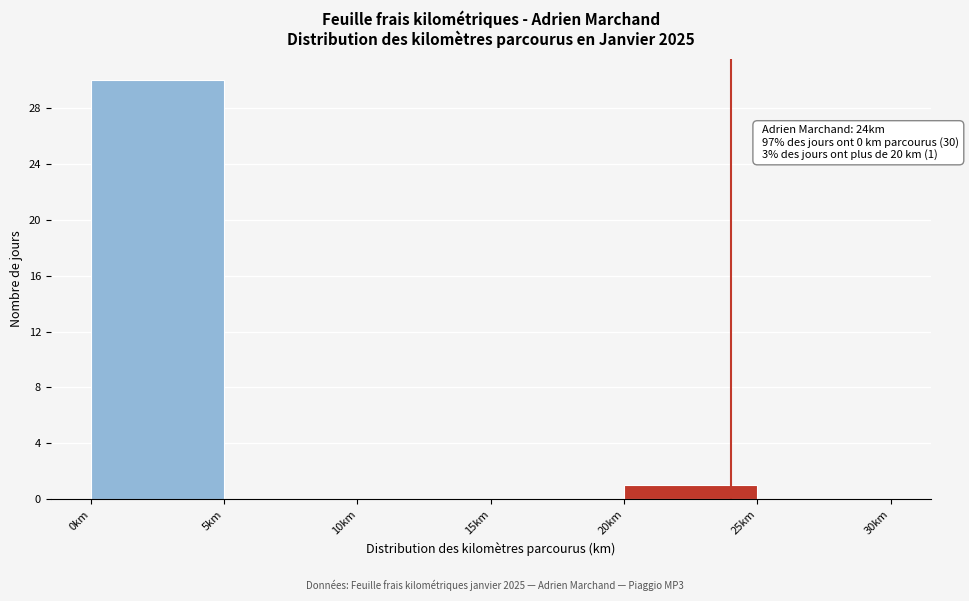

Which range on the x-axis has the tallest bar?

0 to 5